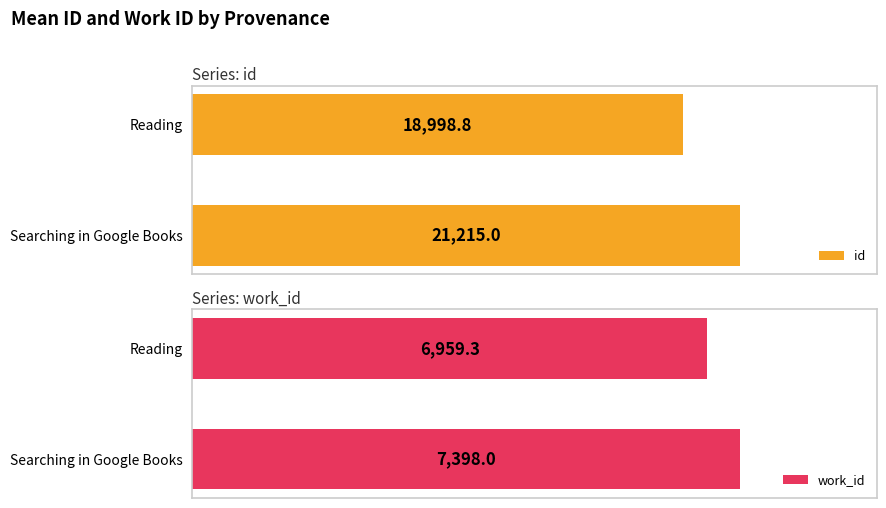

Count the number of data series in this chart.

2